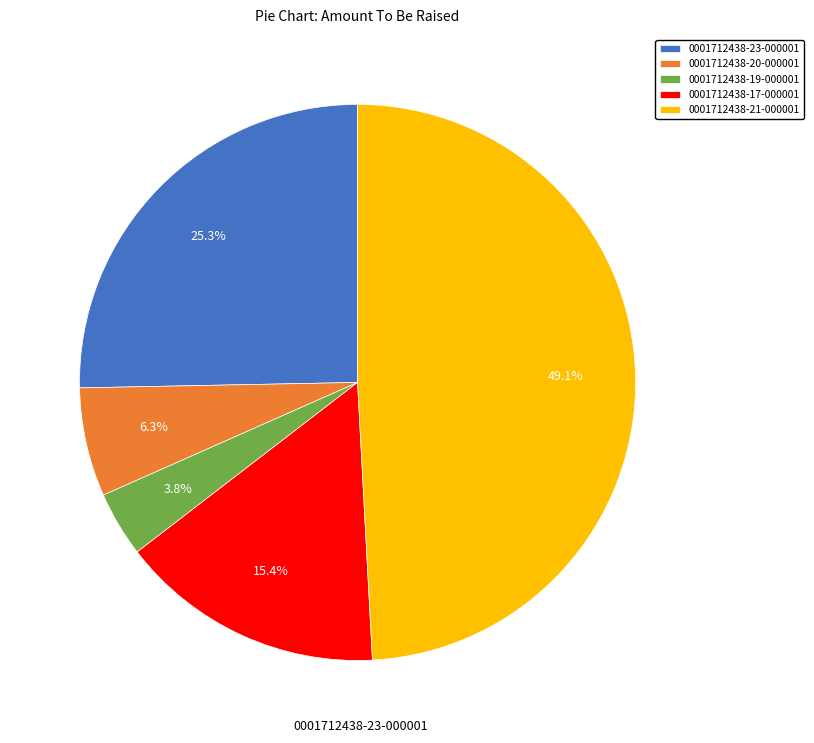

Rank the categories by value from highest to lowest.

0001712438-21-000001, 0001712438-23-000001, 0001712438-17-000001, 0001712438-20-000001, 0001712438-19-000001